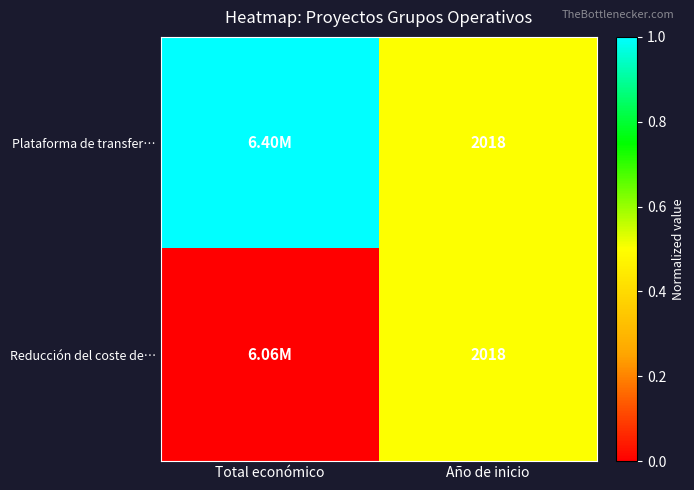

List the series in order of their peak value, lowest first.

Reducción del coste de…, Plataforma de transfer…